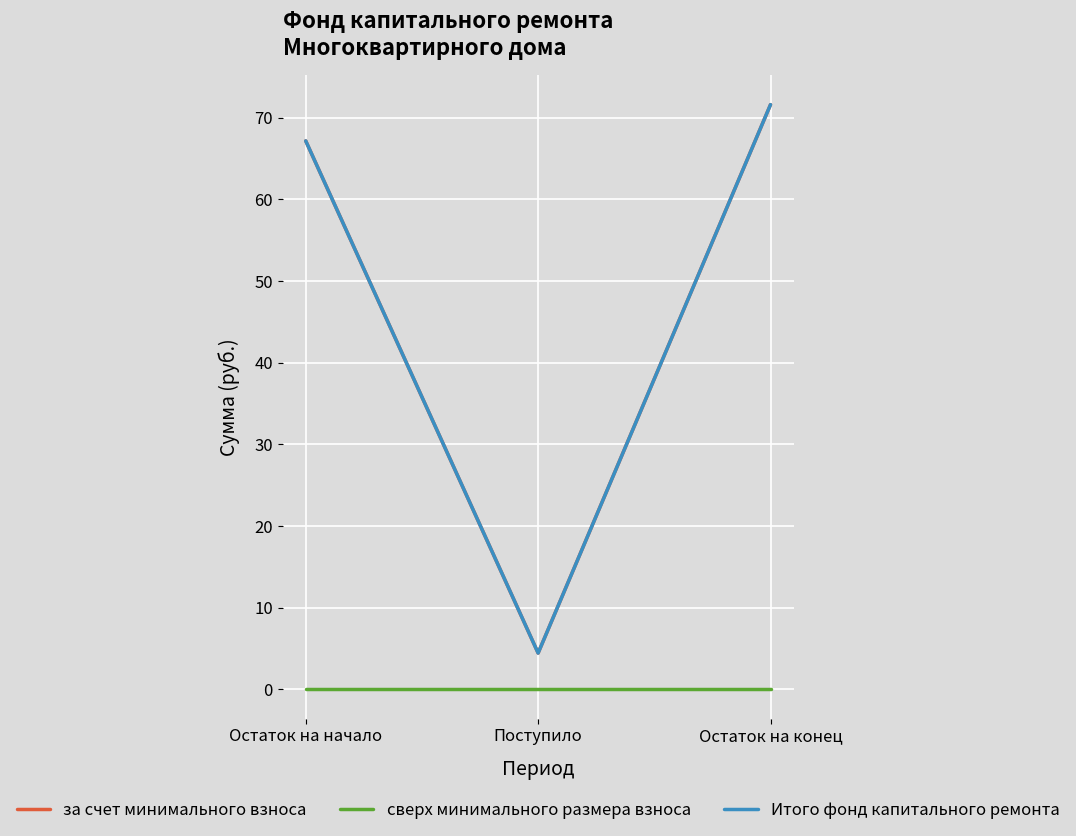

Reading right to left, transcribe all the data shown in this chart.

за счет минимального взноса: 71.6	4.4	67.2
сверх минимального размера взноса: 0.0	0.0	0.0
Итого фонд капитального ремонта: 71.6	4.4	67.2